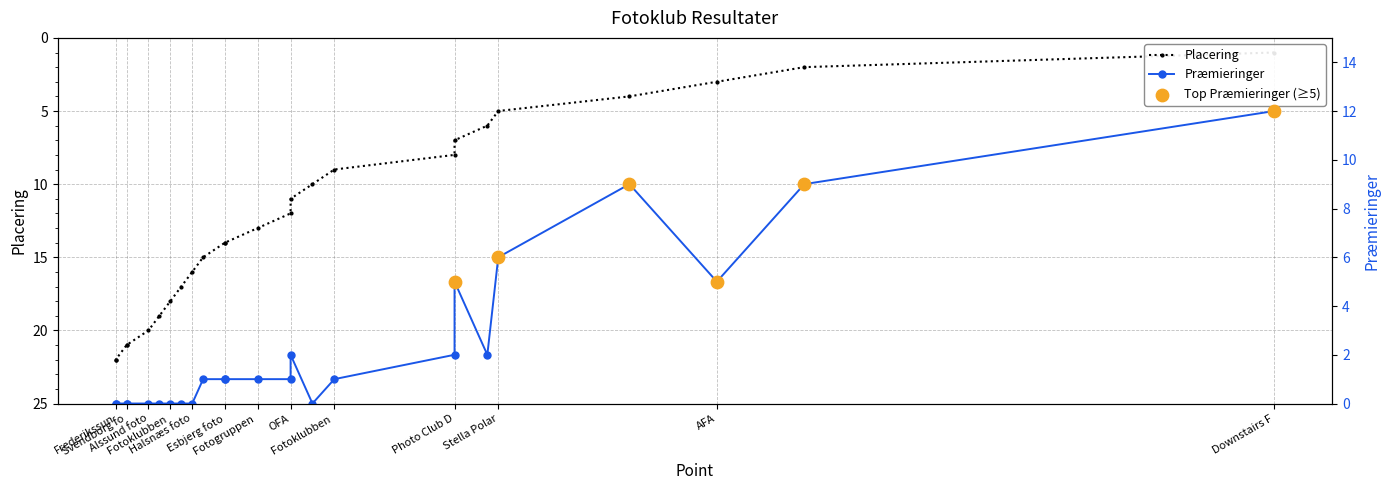

Is the value of Præmieringer at Fotogruppen greater than the value of Placering at OFA?

No